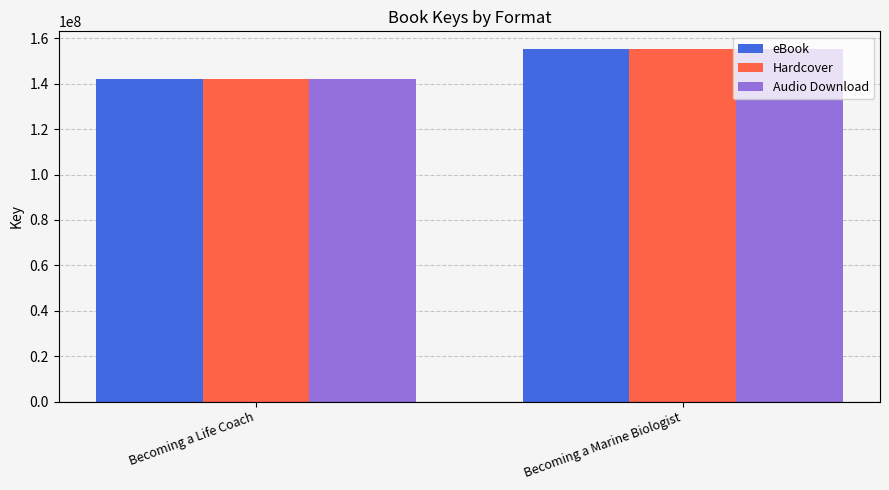

What position from the right is Becoming a Life Coach?

2